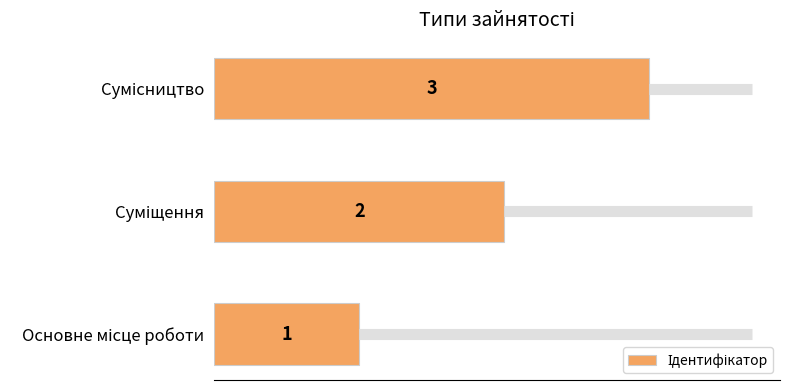

Does the chart contain stacked bars?

No